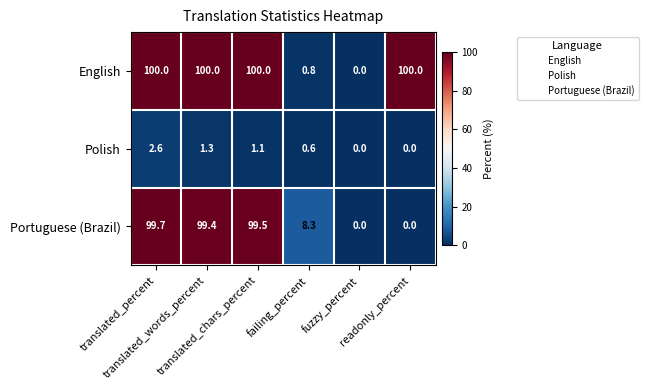

What is the difference between the maximum and minimum values in the English series?

100.0